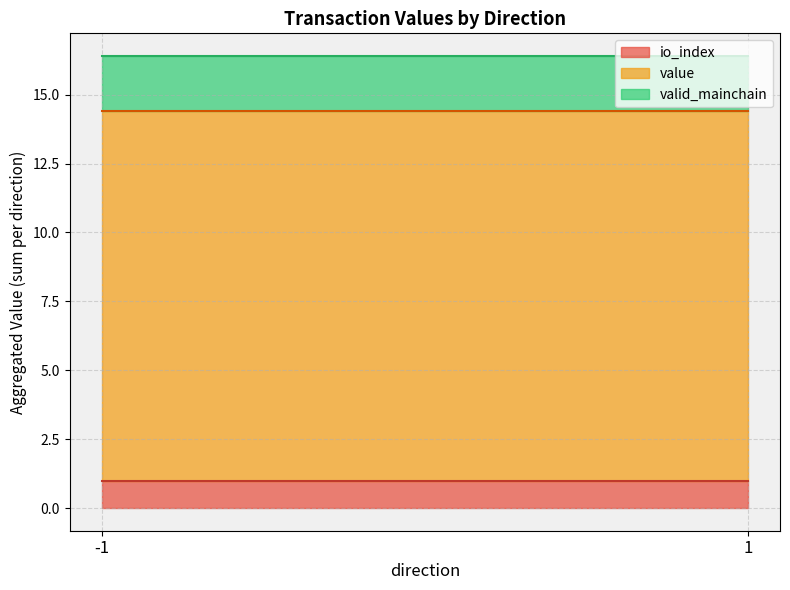

What is the sum of all value values?

26.8